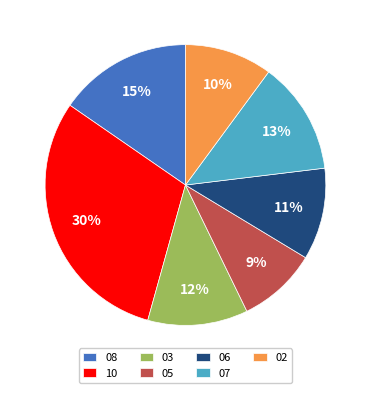

Count the number of slices in the pie.

7